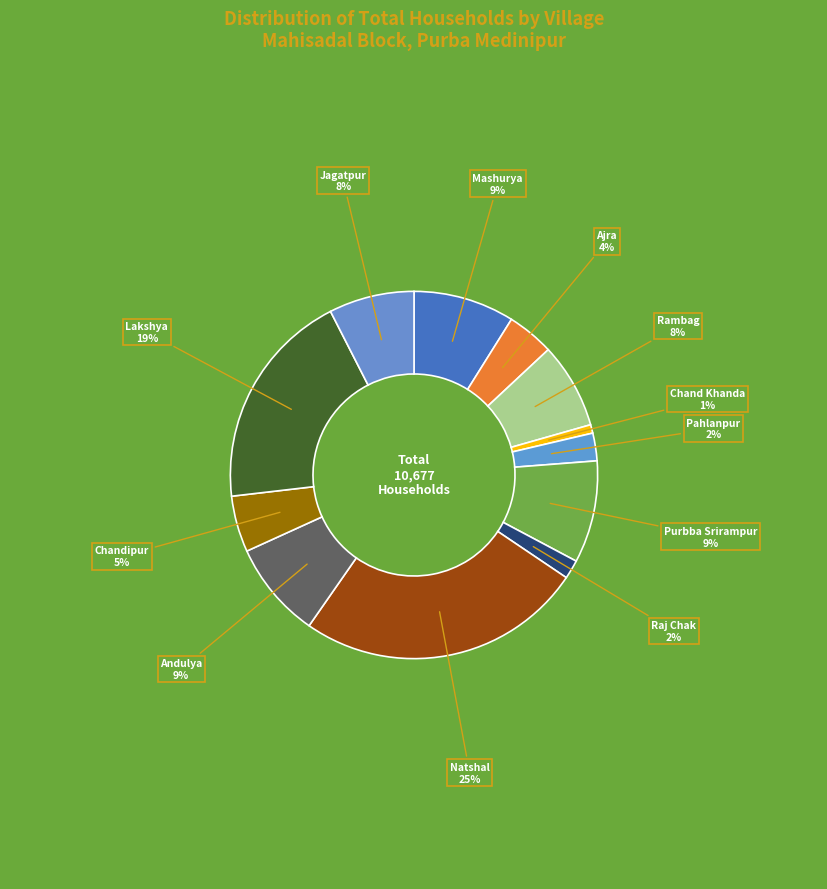

How many slices are in this pie chart?

12